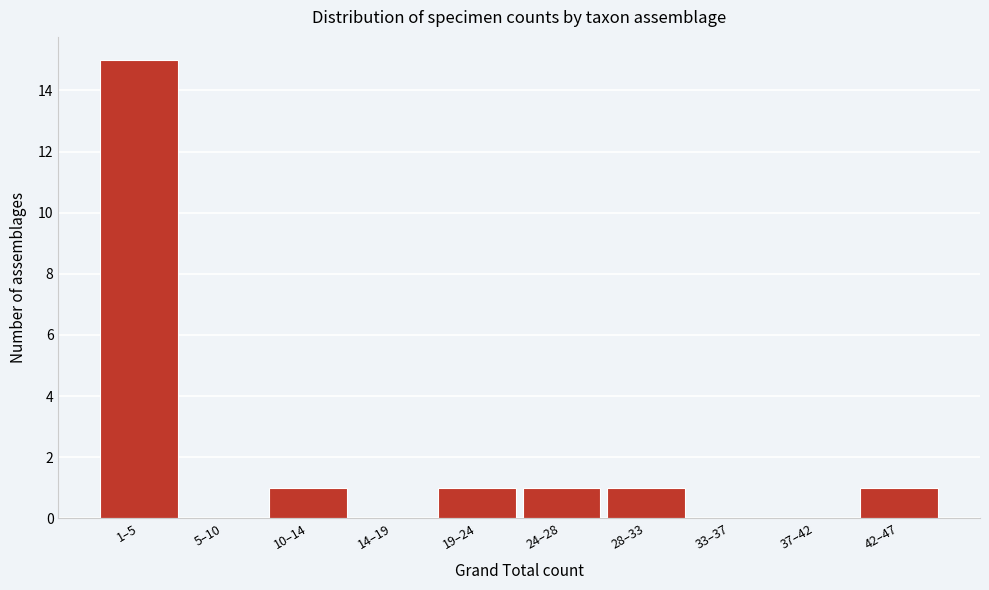

Reading left to right, what are all the values shown in this chart?

1–5=15	5–10=0	10–14=1	14–19=0	19–24=1	24–28=1	28–33=1	33–37=0	37–42=0	42–47=1